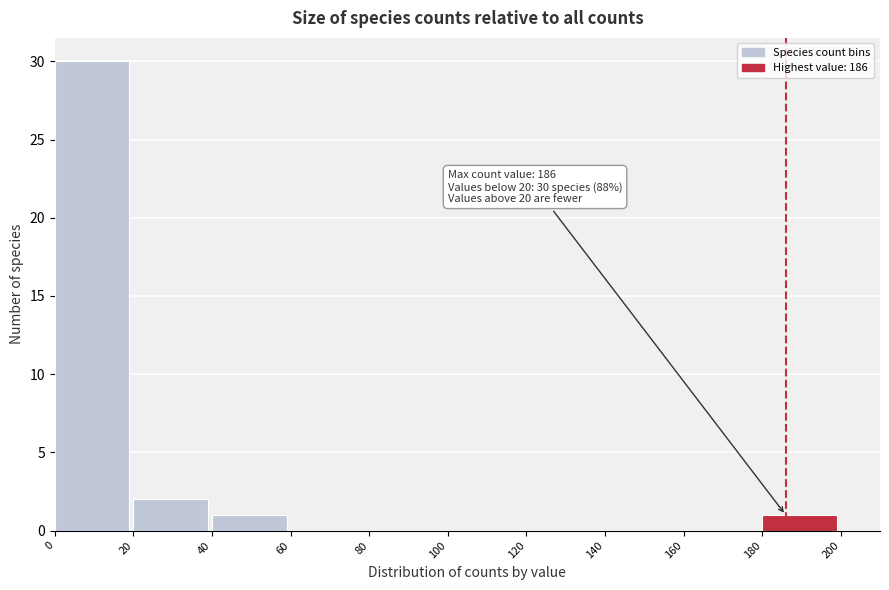

Over which range of the x-axis is the bar tallest?

0 to 20